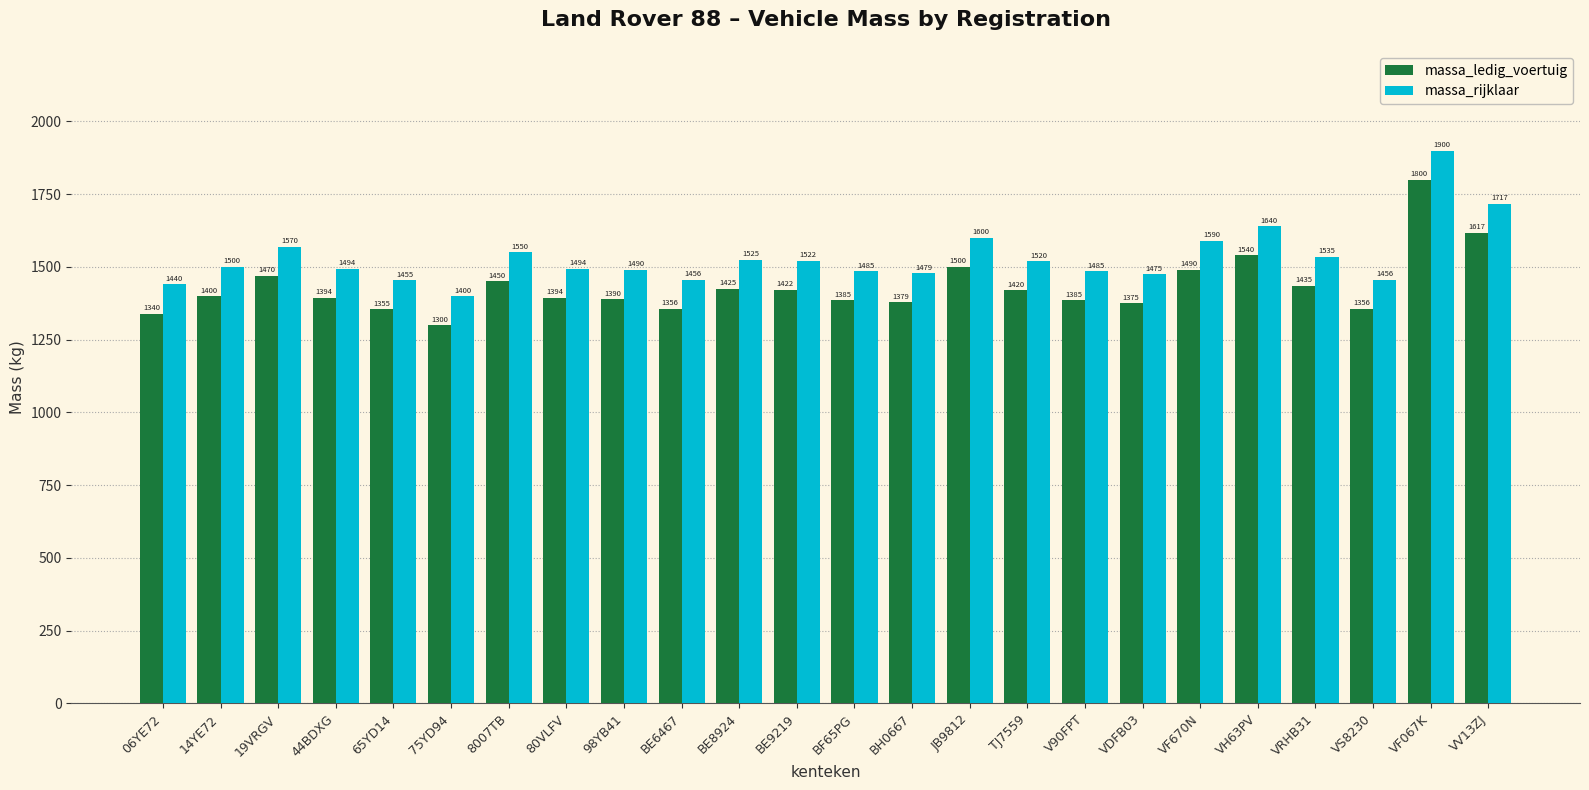

At which label is massa_rijklaar closest to 1650?

VH63PV